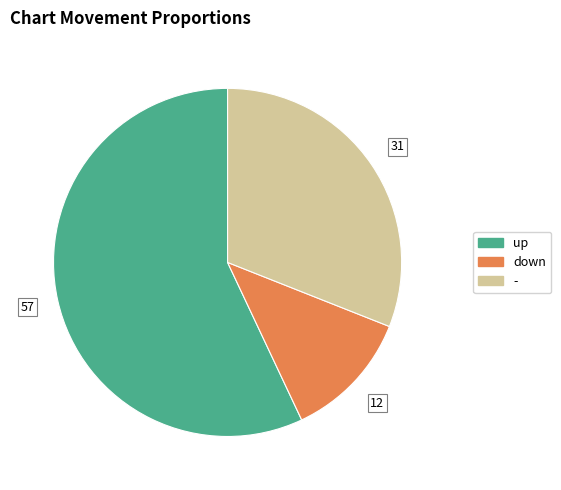

Which category accounts for the majority?

up